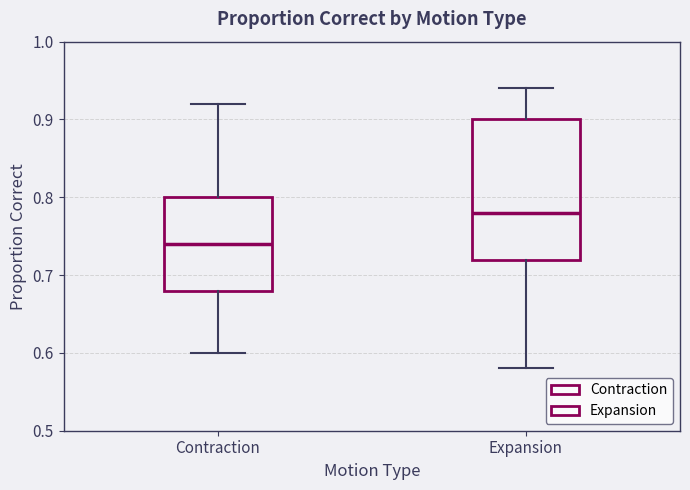

Reading left to right, read every box against the y-axis: the position of its median line, the range the box covers, and the ends of its whiskers. The values are not printed on the chart, so give them approximately, as read against the axis.

Contraction: median 0.74, box 0.68 to 0.80, whiskers 0.60 to 0.92
Expansion: median 0.78, box 0.72 to 0.90, whiskers 0.58 to 0.94